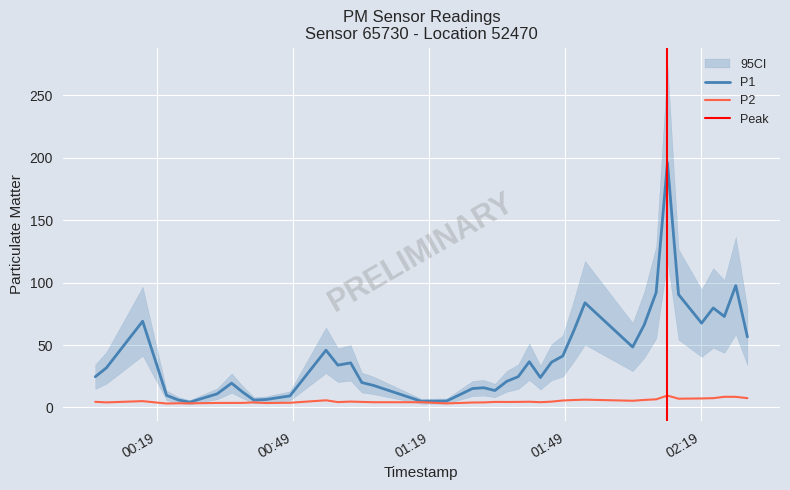

True or false: P1 and P2 intersect in this chart.

False